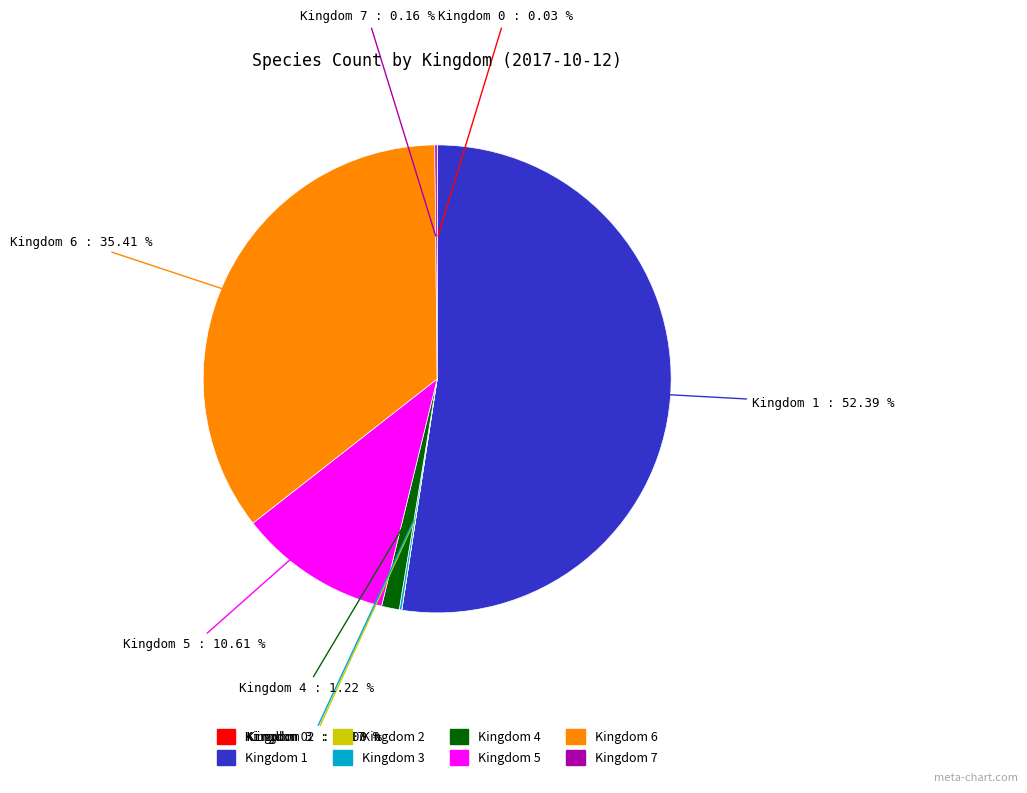

To the nearest percent, what is the average slice percentage?

12%